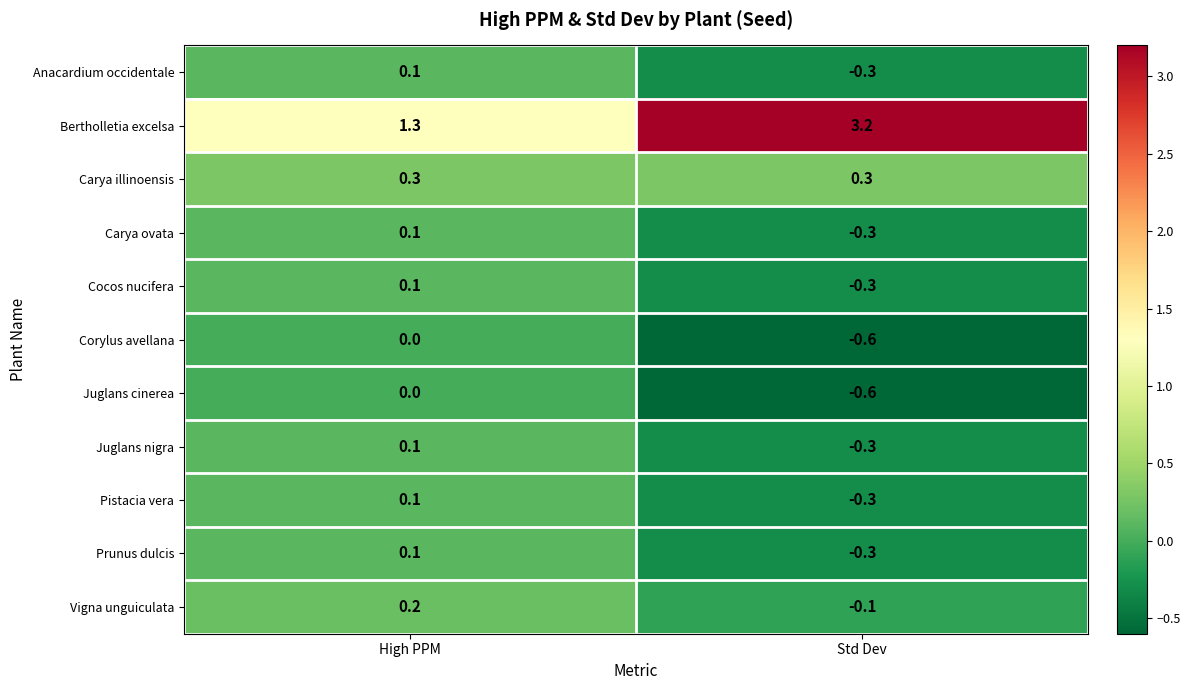

Where does the Carya ovata series first go above 0?

High PPM